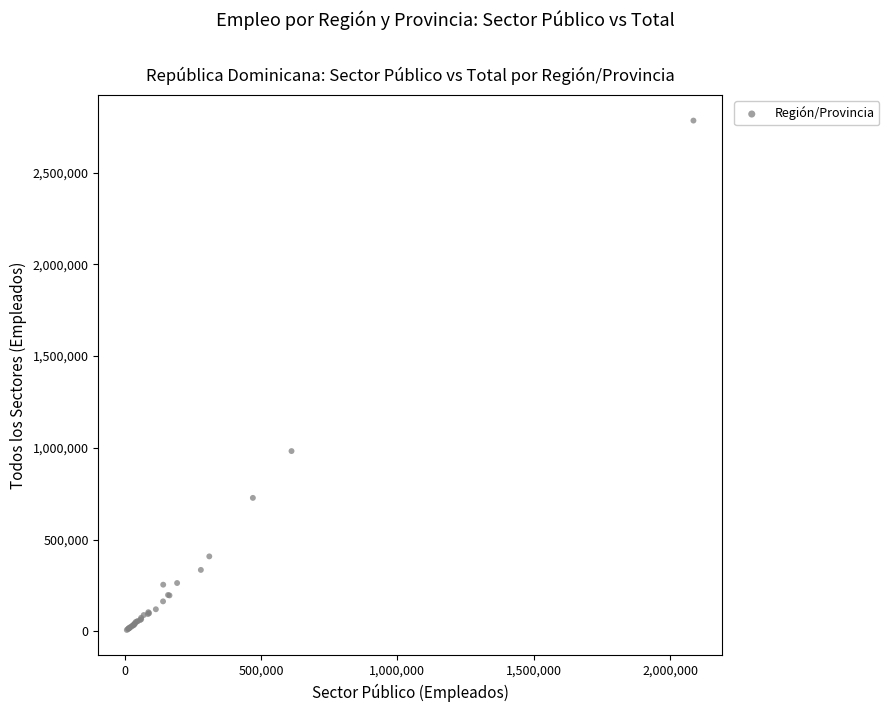

What Y value in the scatter plot is closest to 1395628?

982671